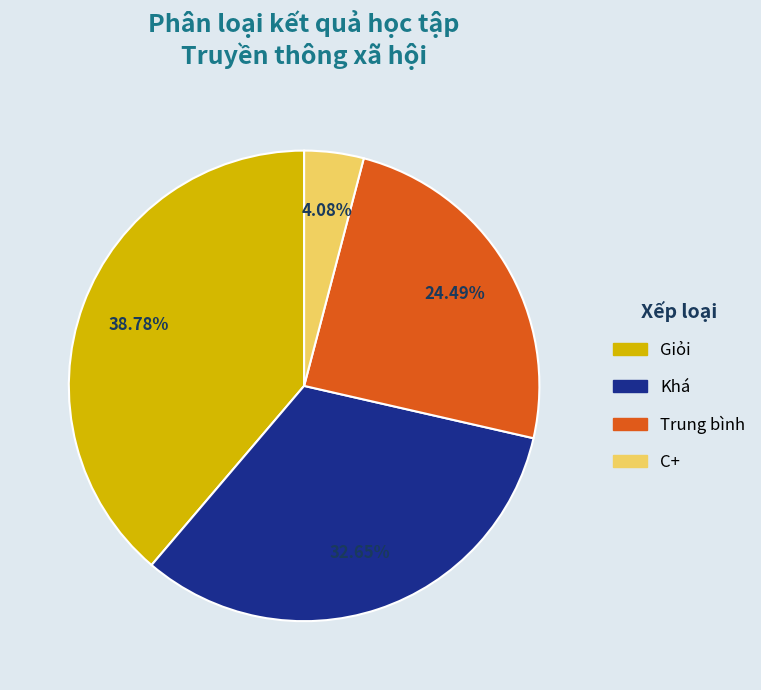

Which category has the smallest portion of the pie?

C+